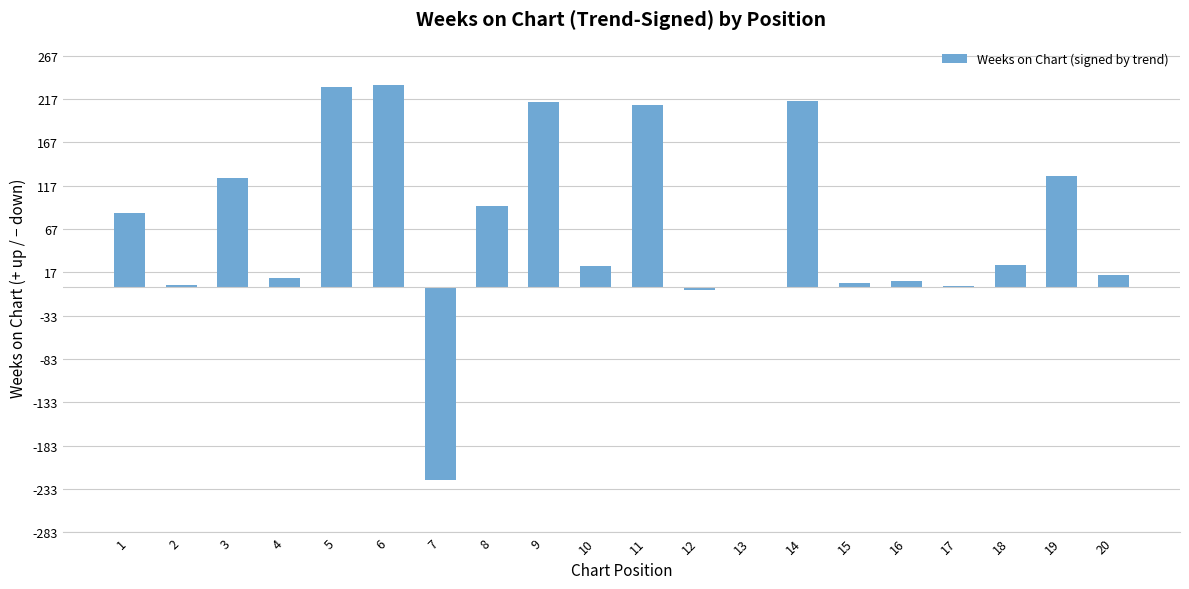

Is it true that the value at 3 is 126.0?

True